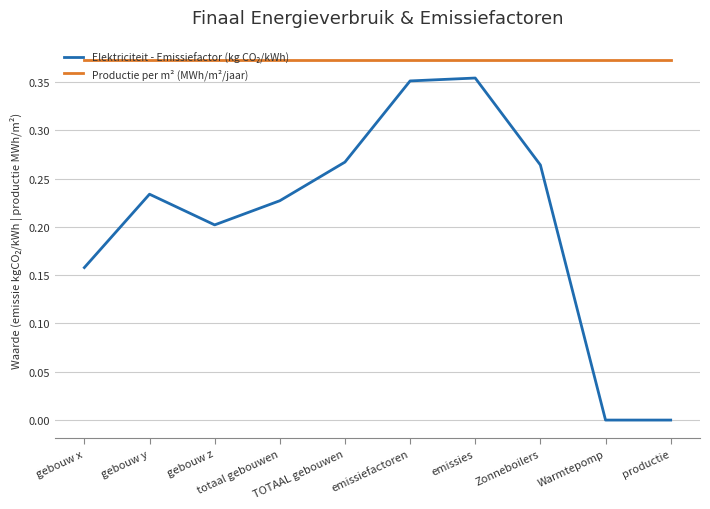

At how many categories does at least one series exceed 0?

10